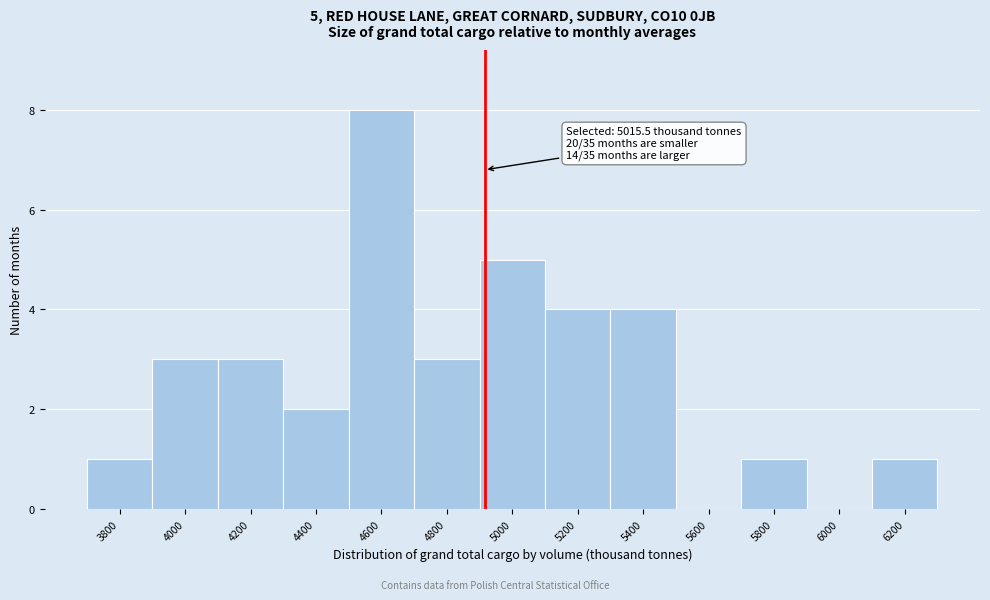

Reading right to left, transcribe all the data shown in this chart.

6200=1	6000=0	5800=1	5600=0	5400=4	5200=4	5000=5	4800=3	4600=8	4400=2	4200=3	4000=3	3800=1